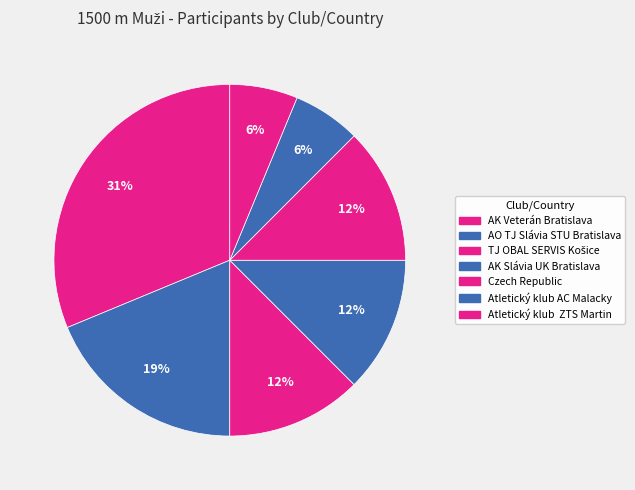

How many segments does this pie chart have?

7